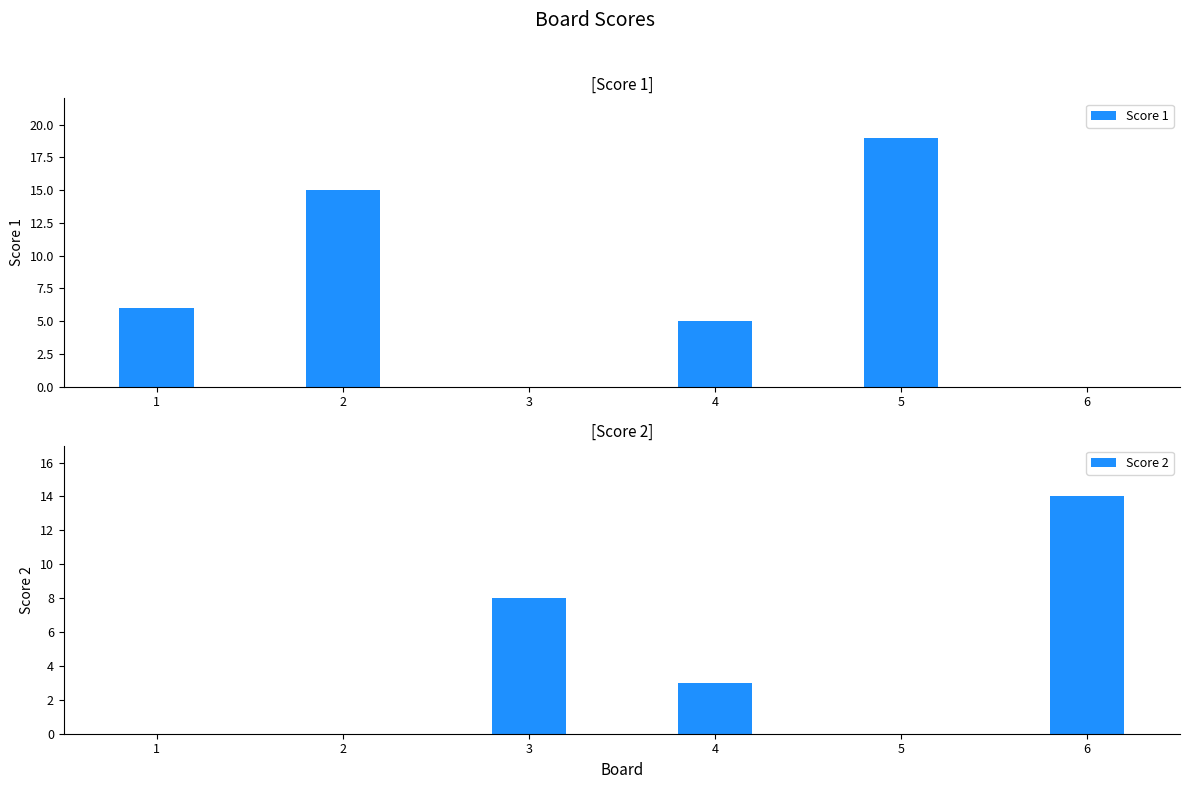

What is the difference between the Score 1 values at 4 and 3?

5